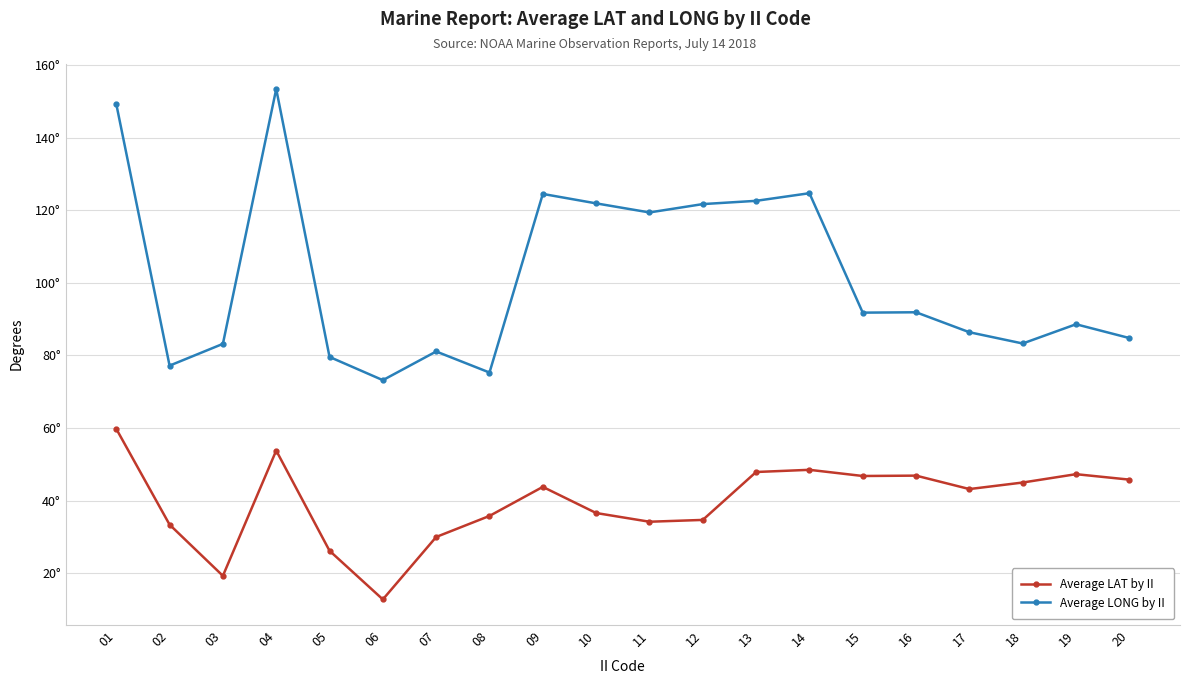

Does the chart have visible grid lines?

Yes